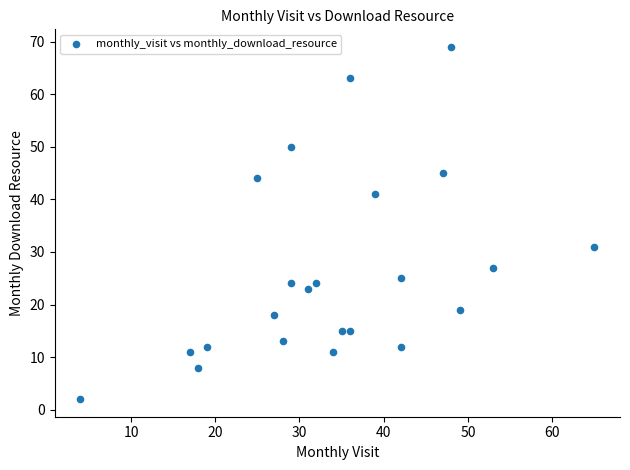

What Y value in the scatter plot is closest to 35?

31